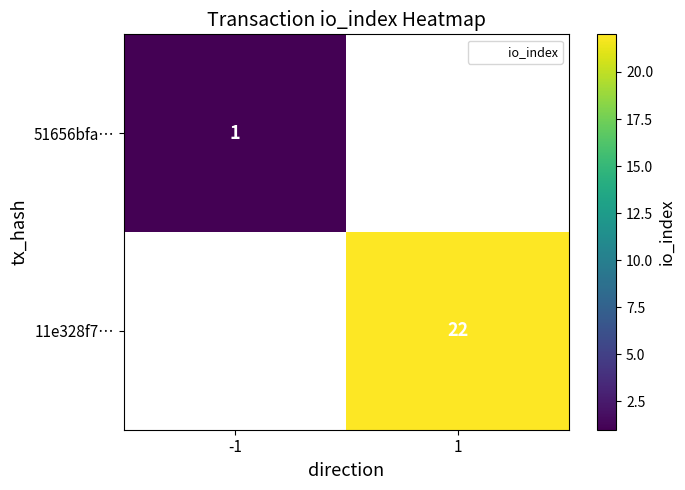

At which label does 51656bfa… reach its peak?

-1